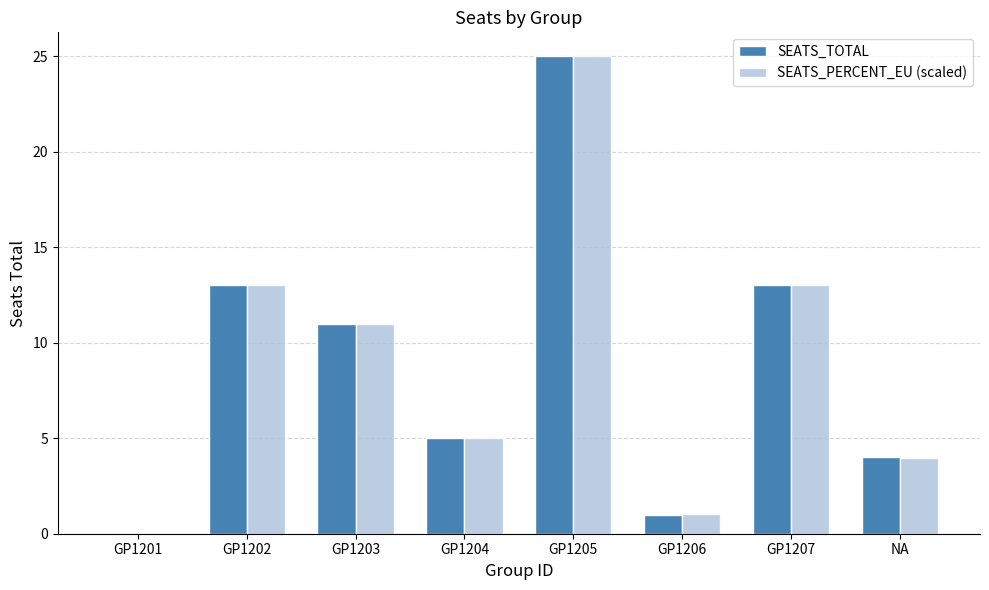

What are all the series names shown in the legend?

SEATS_TOTAL, SEATS_PERCENT_EU (scaled)